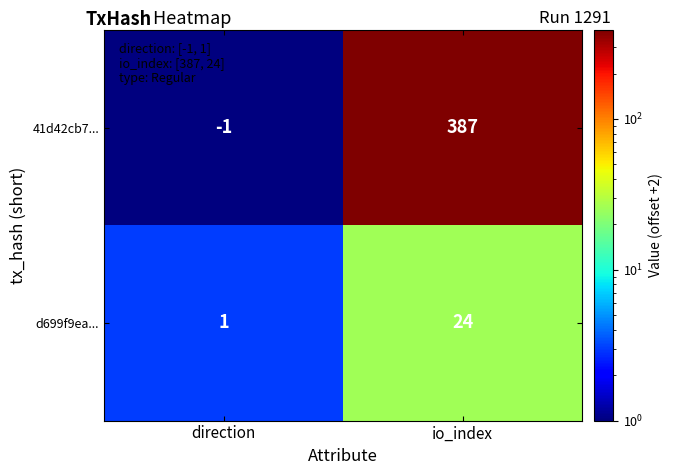

The 41d42cb7... series shows 255 at io_index. True or false?

False